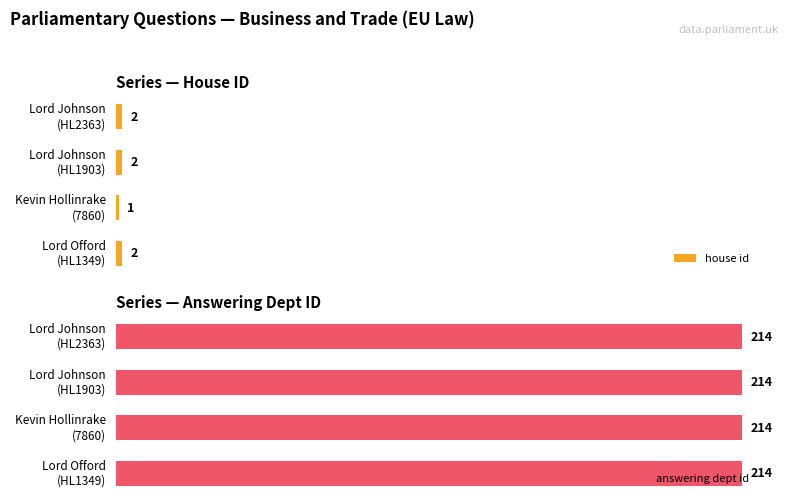

What are all the series names shown in the legend?

house id, answering dept id